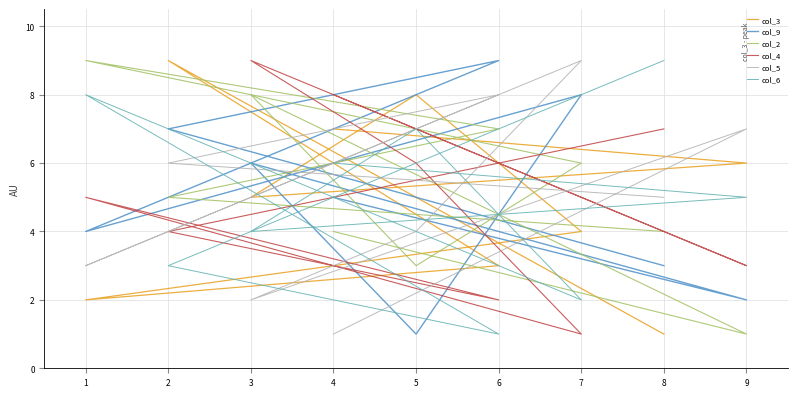

The value of col_6 at 4 is 9. True or false?

False